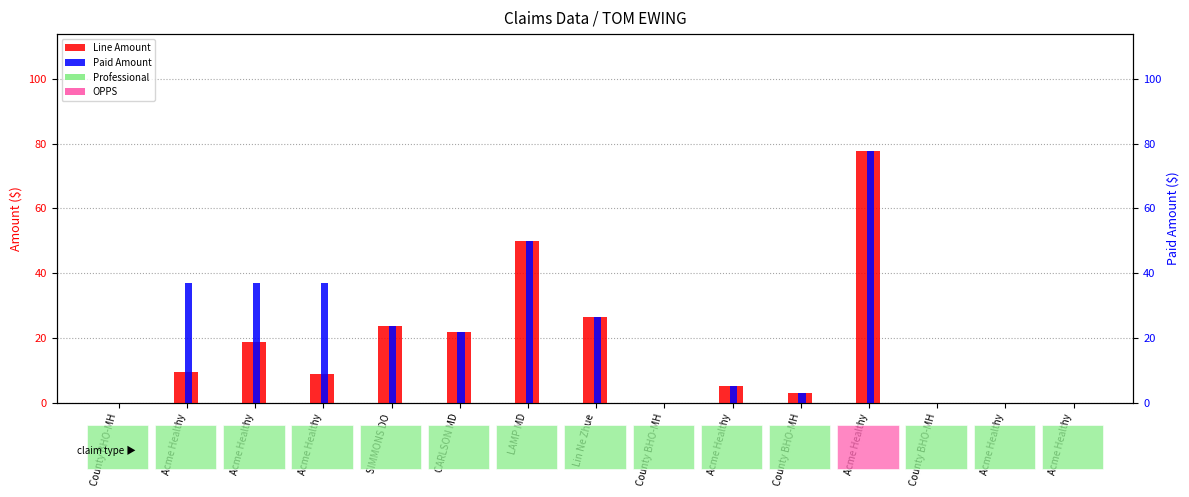

What is the highest value of the Paid Amount series?

77.7